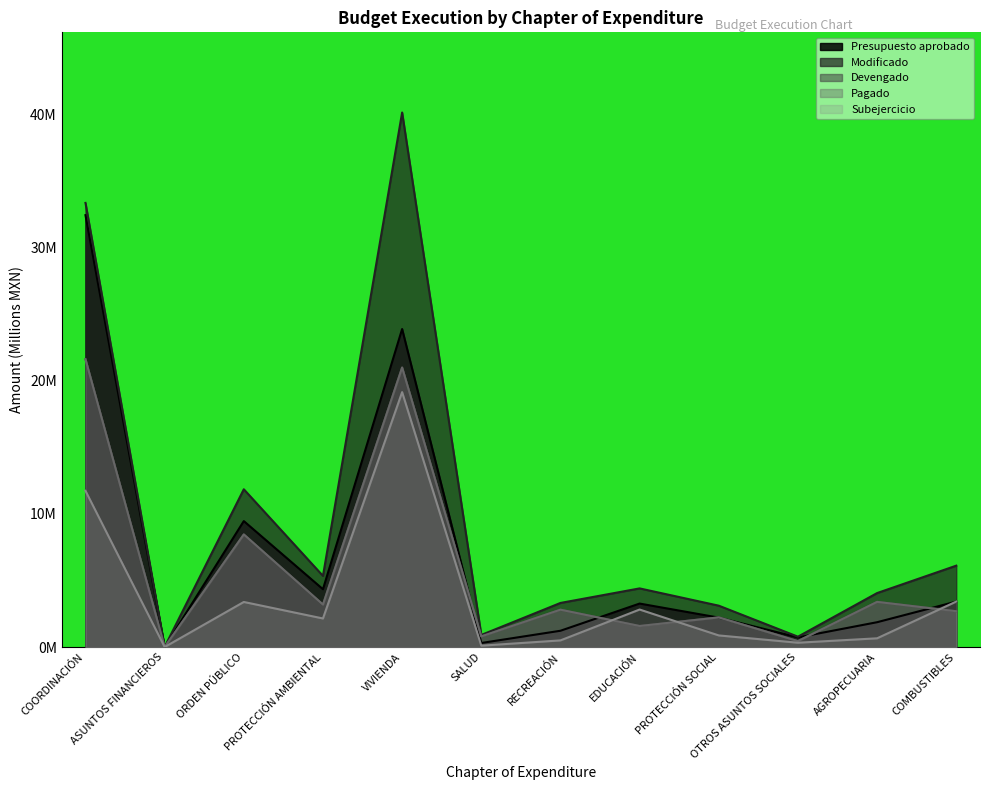

How many values in the Subejercicio series are below 2?

6